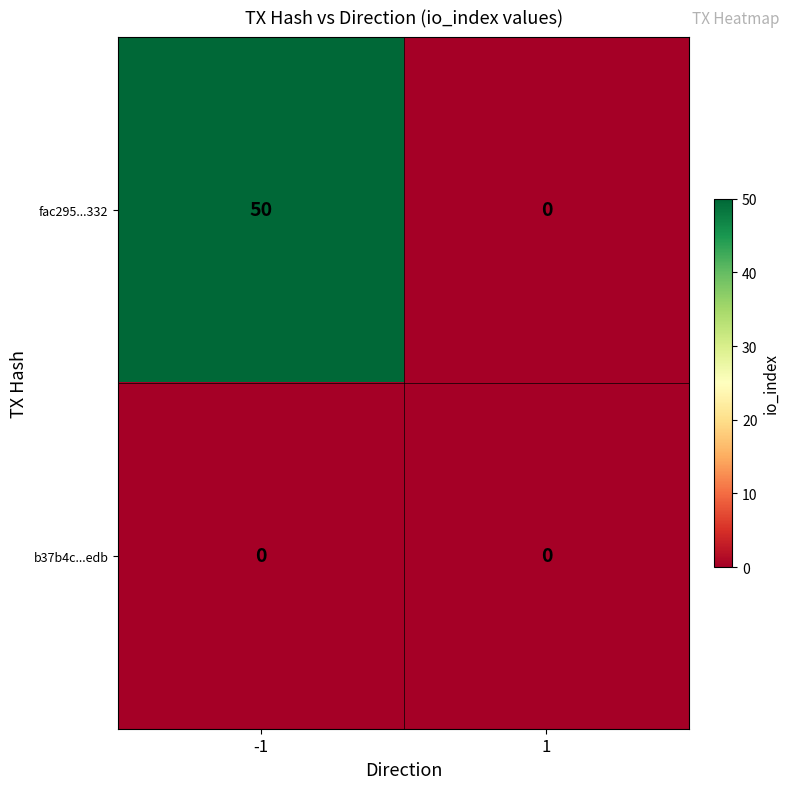

Which series has the largest total across all categories?

fac295...332